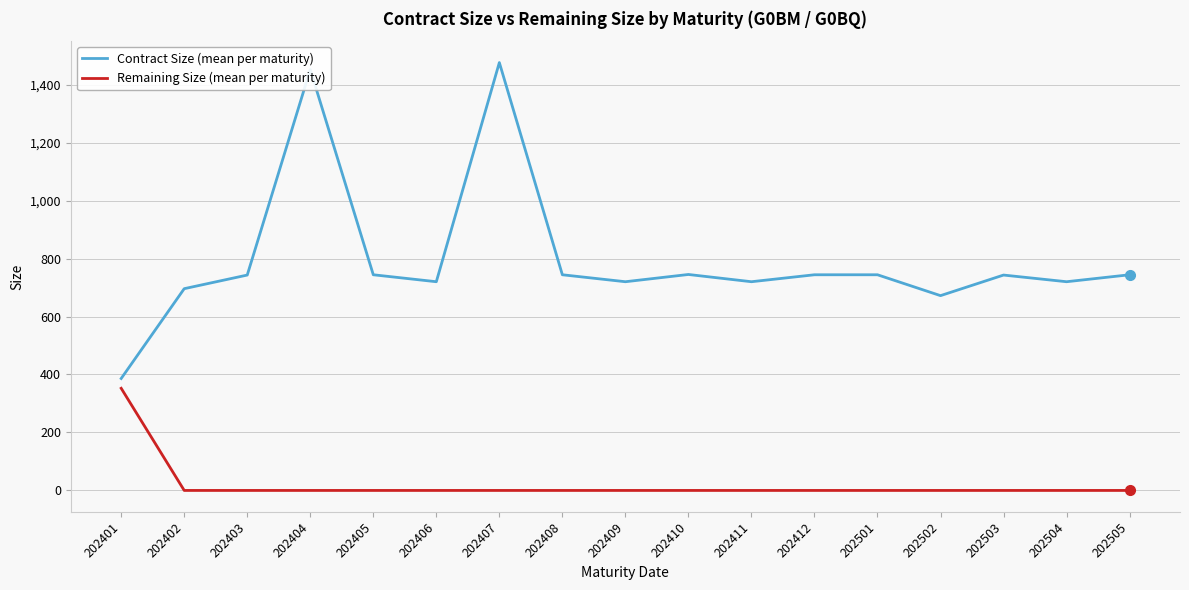

Where is the first local minimum for Contract Size (mean per maturity)?

202406